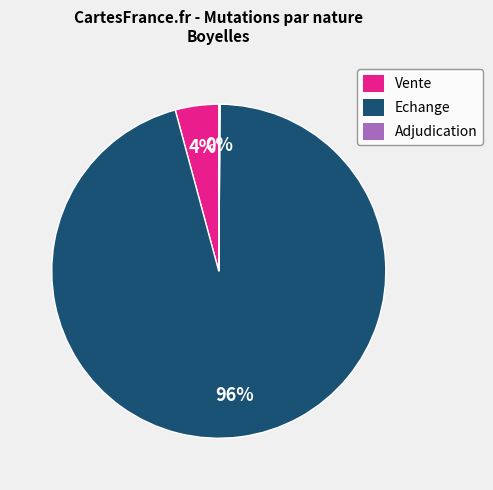

The Vente slice represents 4% of the pie. True or false?

True